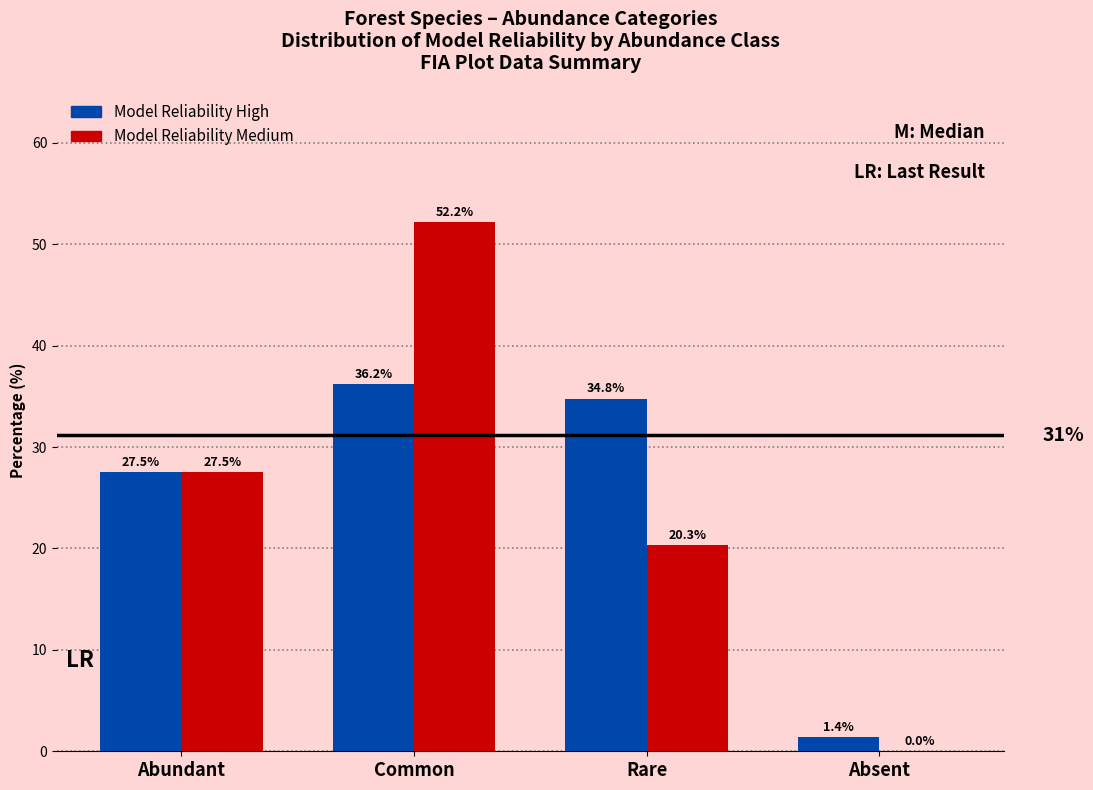

Reading left to right, what are all the values shown in this chart?

Model Reliability High: Abundant=27.5	Common=36.2	Rare=34.8	Absent=1.4
Model Reliability Medium: Abundant=27.5	Common=52.2	Rare=20.3	Absent=0.0